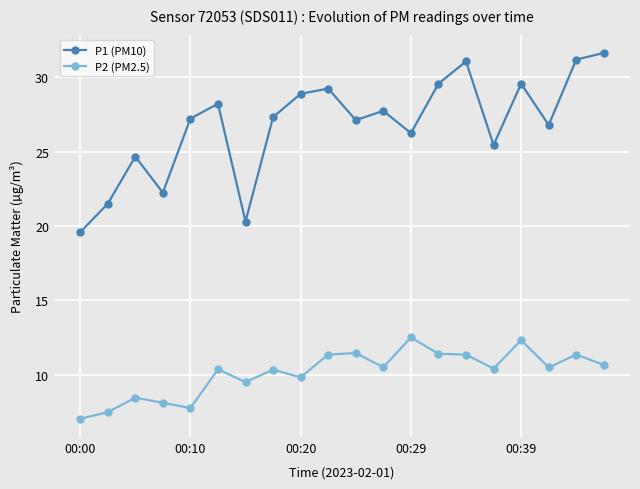

What is the value of the P2 (PM2.5) point at the 5th from the left?

7.8